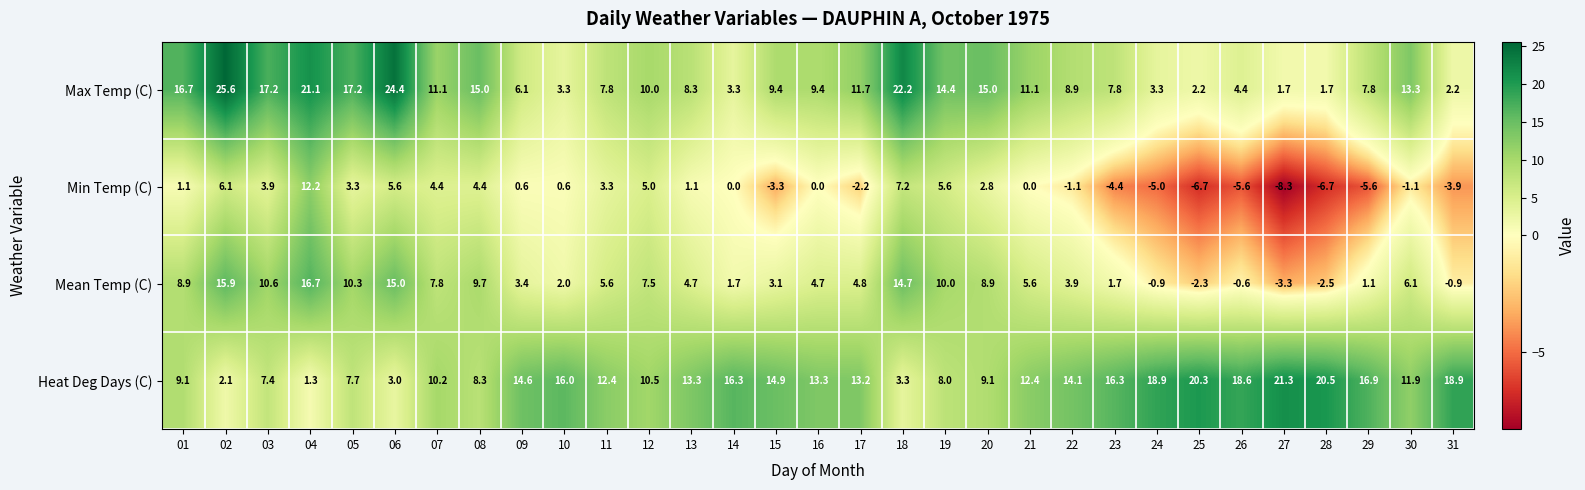

What is the smallest value displayed?

-8.3